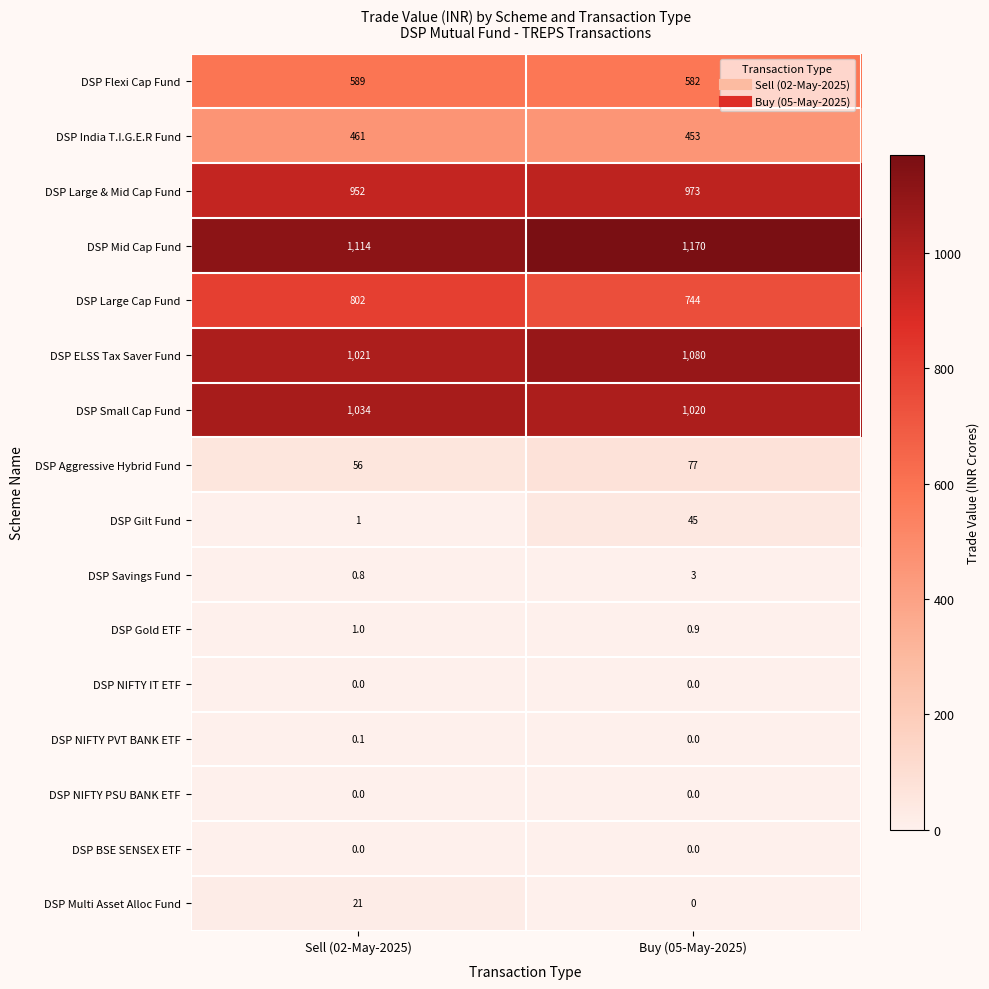

What is the approximate value of DSP Aggressive Hybrid Fund at Buy (05-May-2025)?

77.0